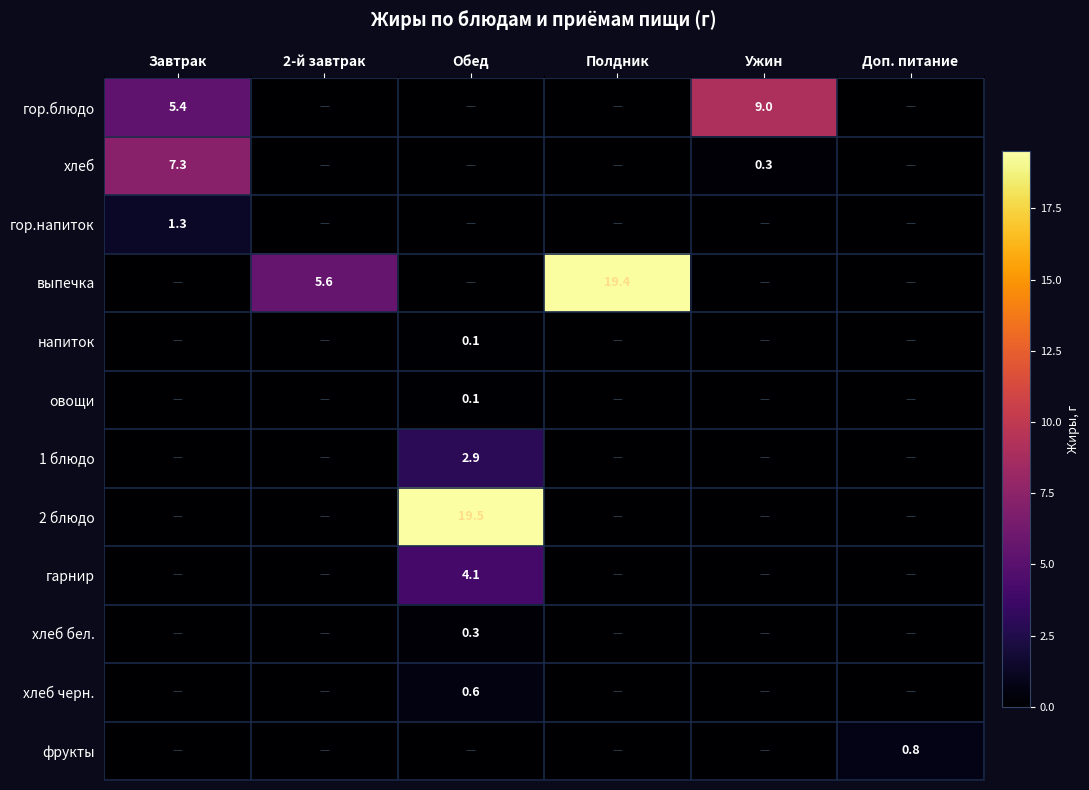

The value of хлеб at Ужин is 0.3. True or false?

True